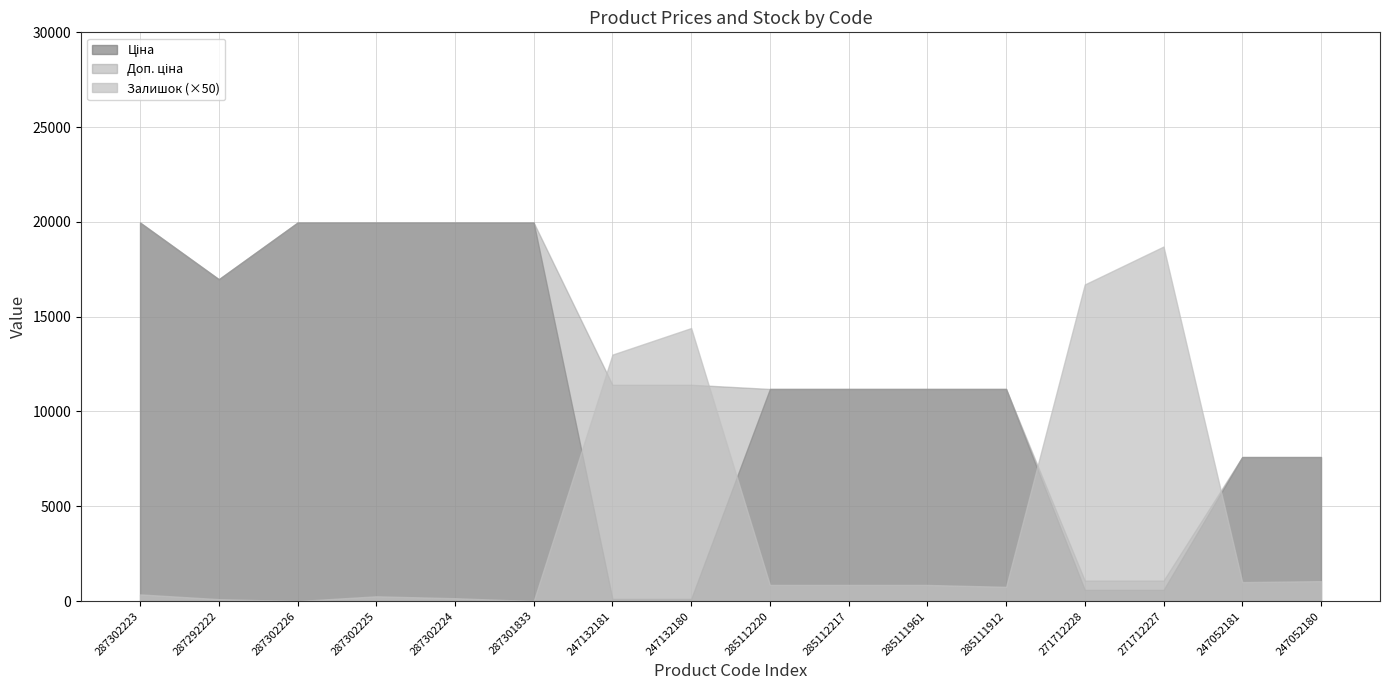

Is it true that Залишок equals 17.0 at 285112220?

True